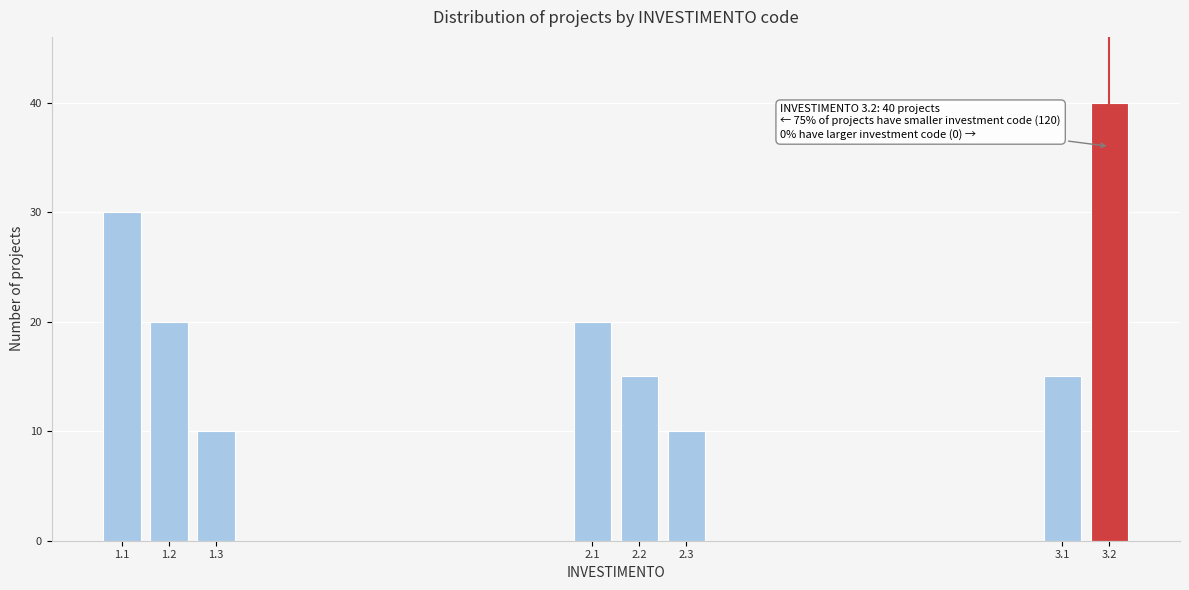

Reading left to right, transcribe all the data shown in this chart.

30	20	10	20	15	10	15	40